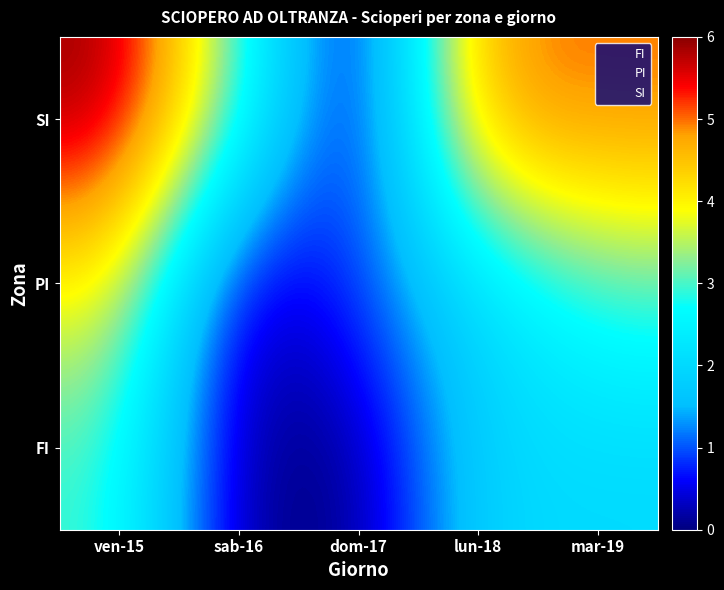

Rank the series by their maximum value, from lowest to highest.

FI, PI, SI